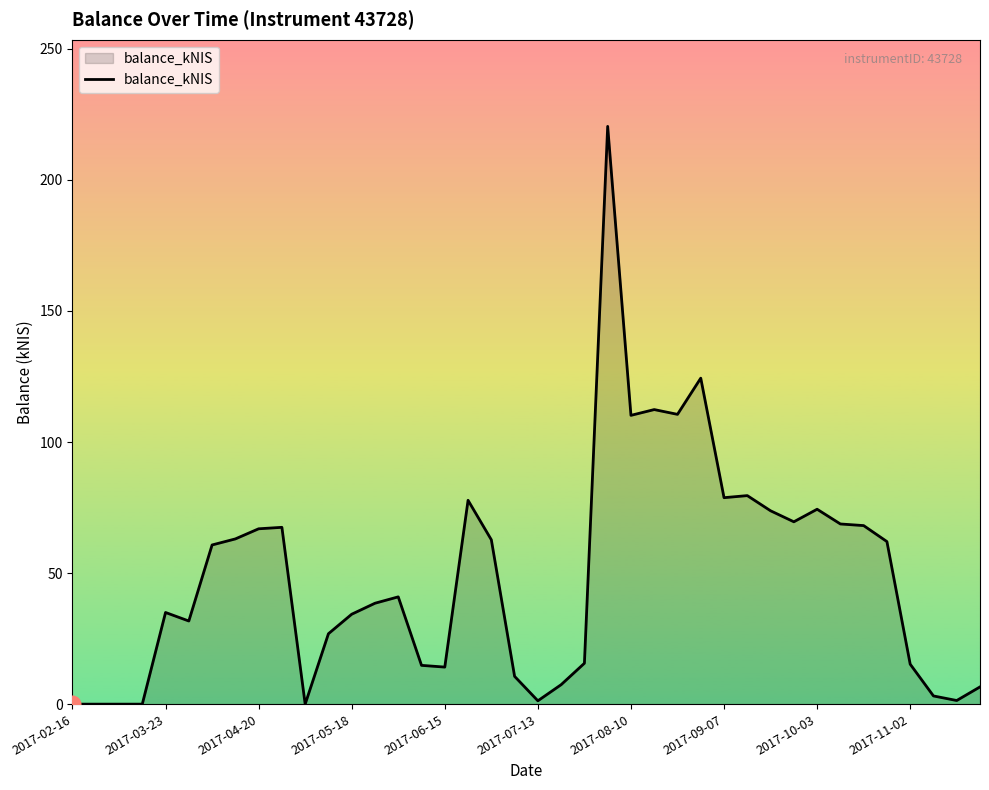

What is the difference between the maximum and minimum values?

220.4